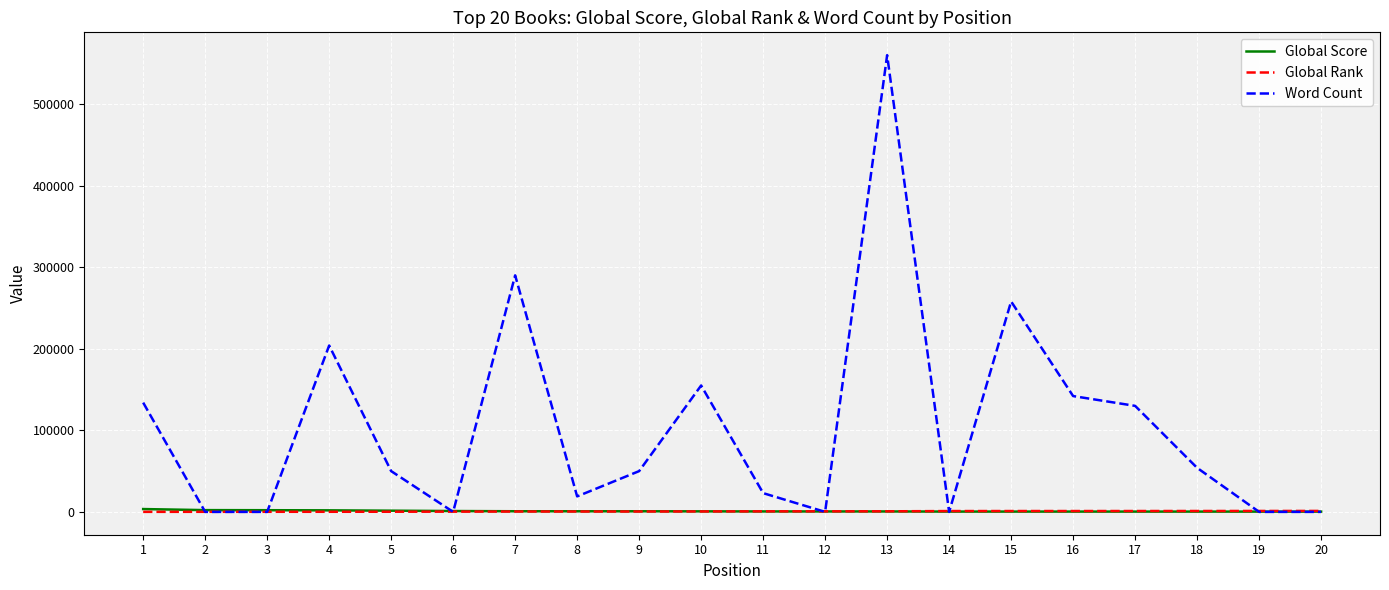

How many lines are shown in the chart?

3